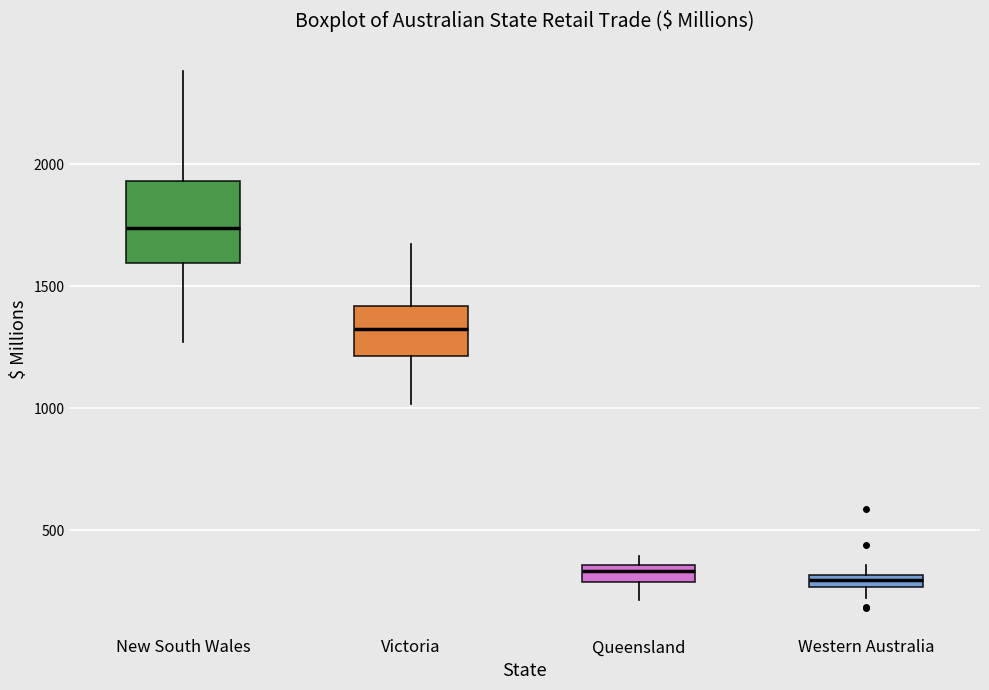

Comparing the boxes themselves (not the whiskers), which one is the tallest?

New South Wales